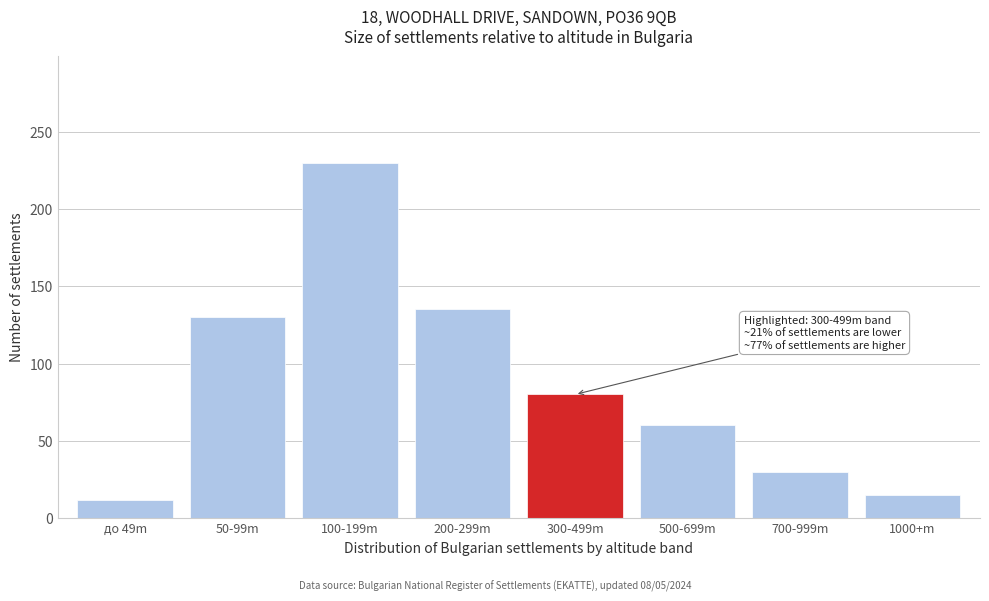

Reading left to right, list all the values displayed in this chart.

12	130	230	135	80	60	30	15